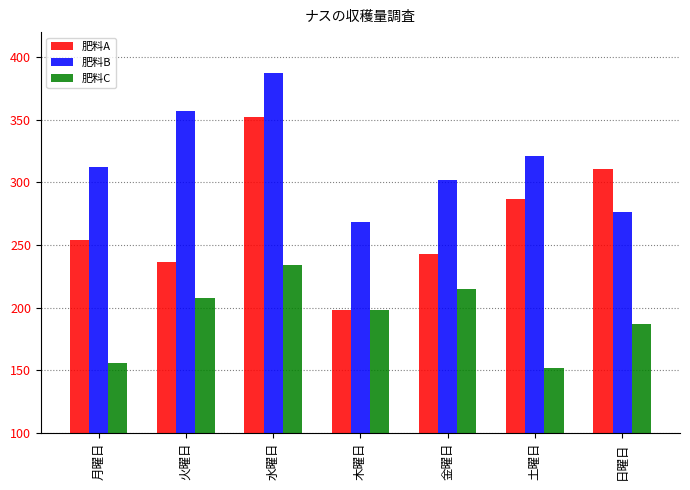

How many bars are there in each group?

3